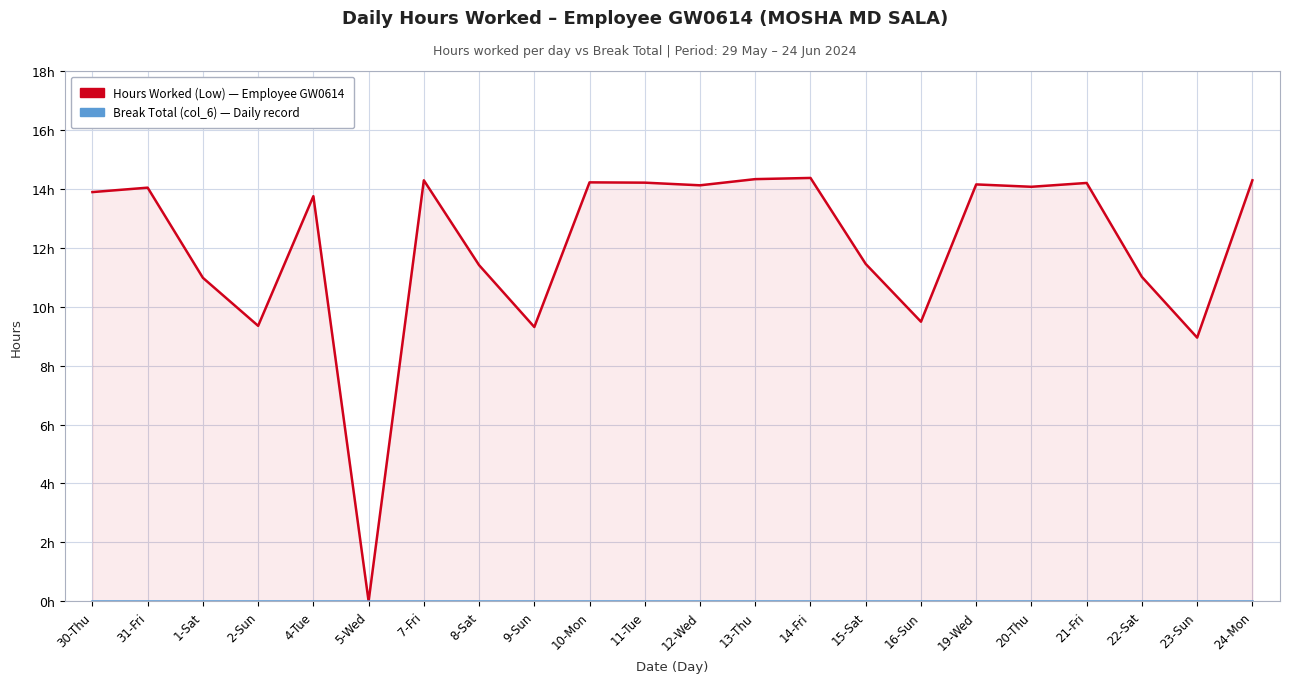

What is the label of the 12th point from the left?

12-Wed